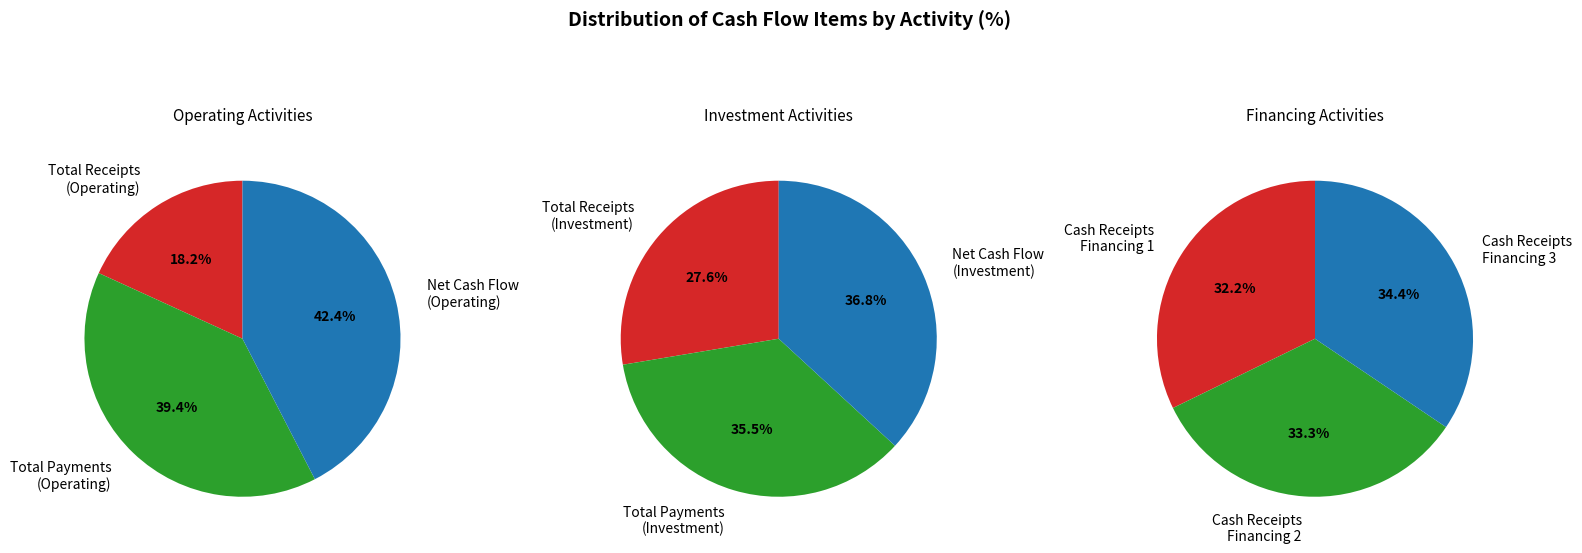

Between Net Cash Flow and Total Cash Payments, which is larger?

Net Cash Flow